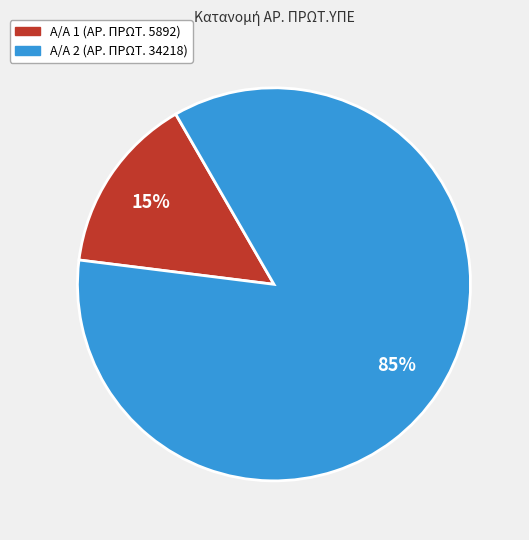

Count the number of slices in the pie.

2